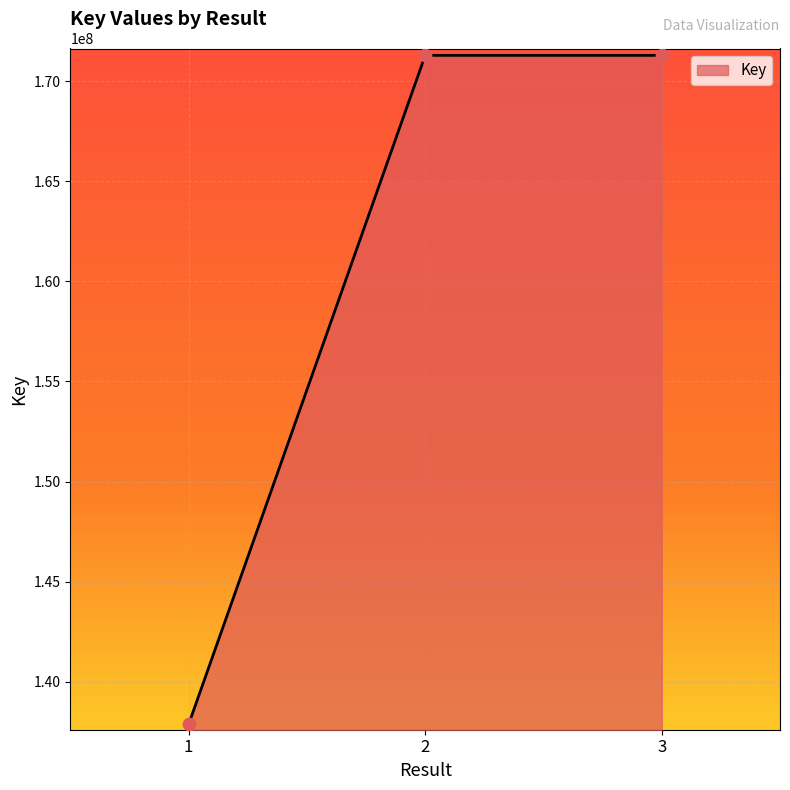

What is the change in value from 1 to 3?

+33416677